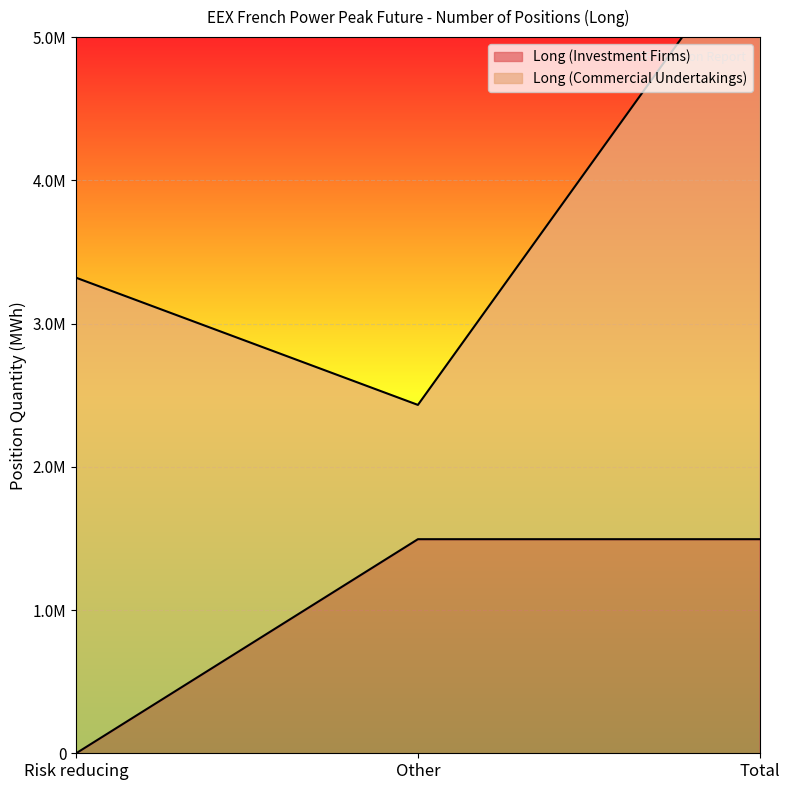

At which label is the value closest to 747306?

Risk reducing